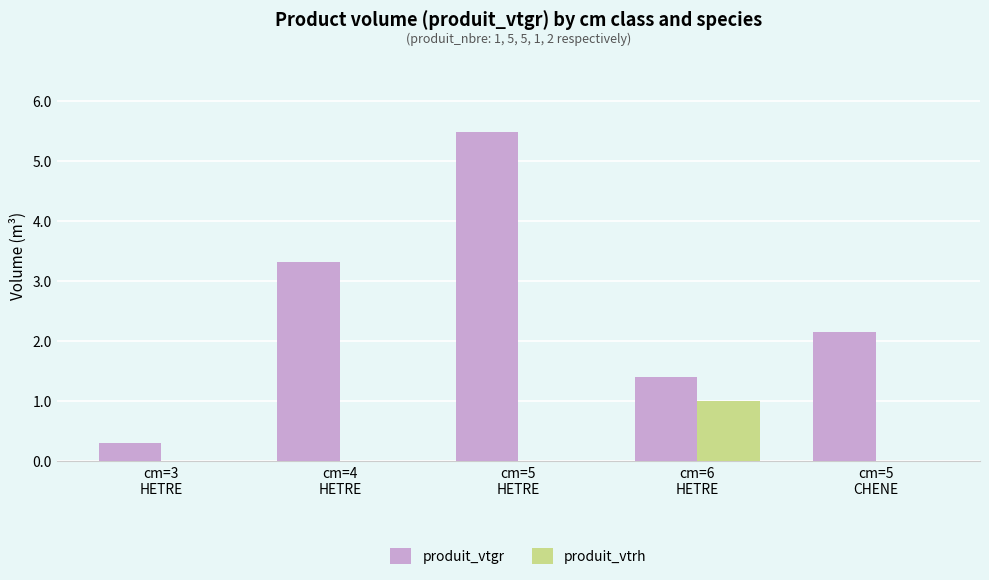

Which series has the largest total across all categories?

produit_vtgr